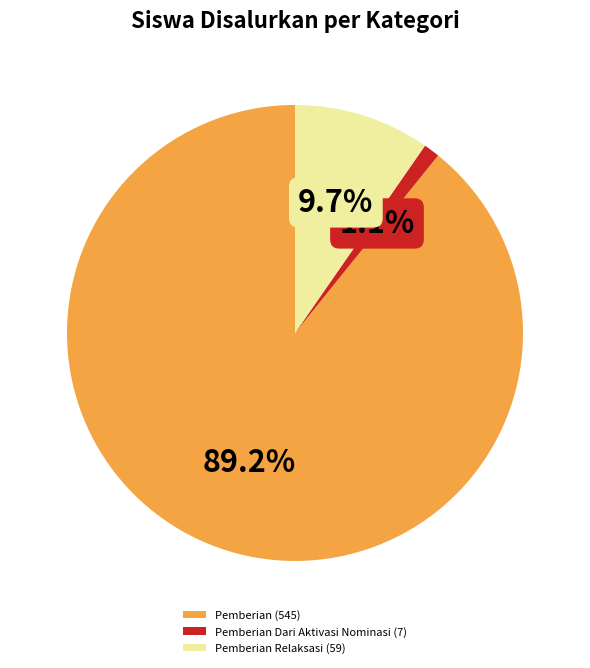

Which has a higher value, Pemberian (545) or Pemberian Relaksasi (59)?

Pemberian (545)